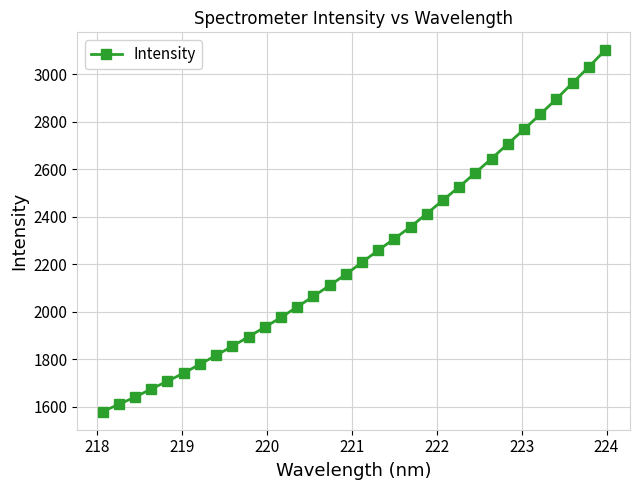

True or false: the data has more than 2 interior local peaks.

False